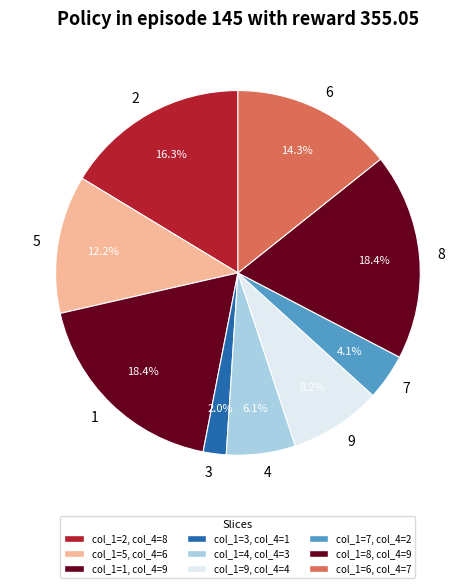

How many slices are in this pie chart?

9